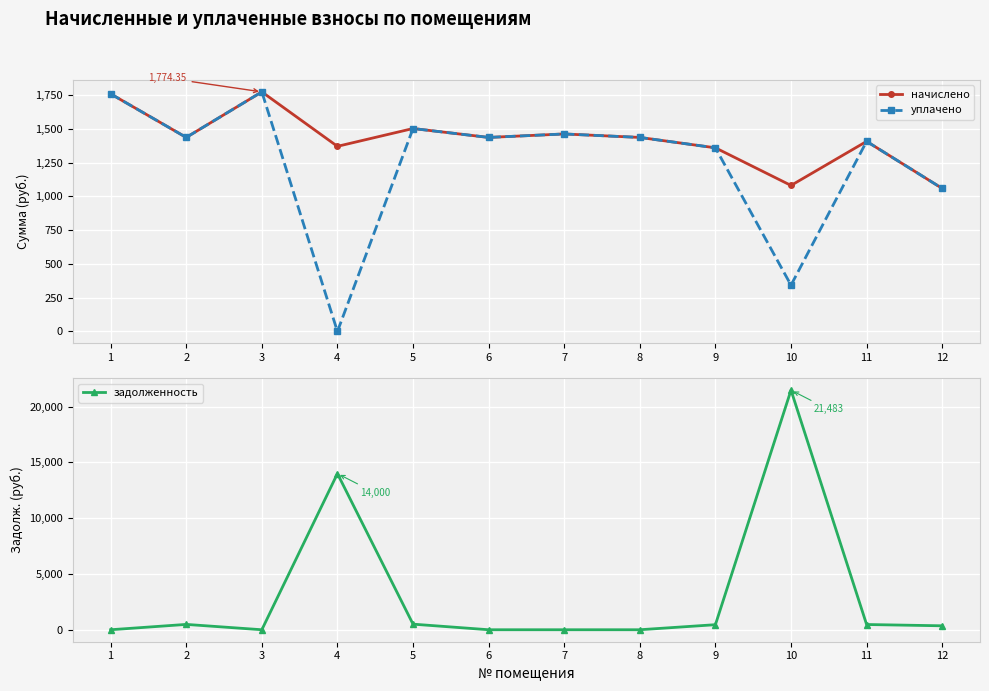

Reading left to right, transcribe all the data shown in this chart.

начислено: 1=1759.7	2=1437.1	3=1774.3	4=1371.1	5=1503.1	6=1437.1	7=1462.7	8=1437.1	9=1360.1	10=1081.5	11=1407.8	12=1059.5
уплачено: 1=1759.7	2=1437.1	3=1774.3	4=0.0	5=1503.1	6=1437.1	7=1462.7	8=1437.1	9=1360.1	10=342.9	11=1407.8	12=1059.5
задолженность: 1=0.0	2=479.0	3=0.0	4=14000.4	5=501.0	6=0.0	7=0.0	8=0.0	9=453.4	10=21482.8	11=469.2	12=353.2